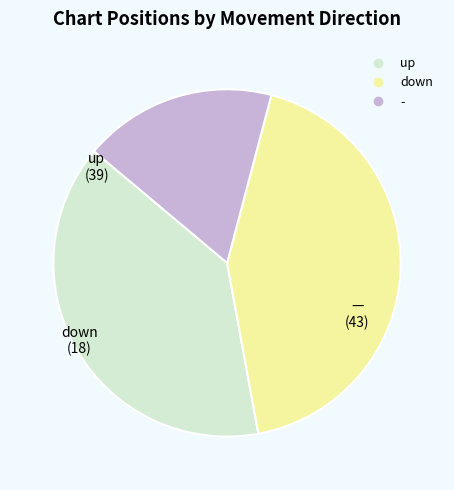

Do down and up together represent more than half of the pie?

Yes